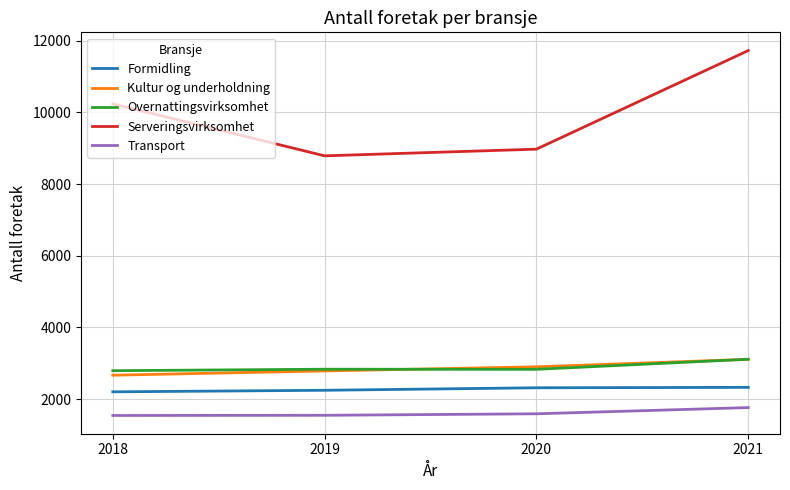

Which series has the largest total across all categories?

Serveringsvirksomhet